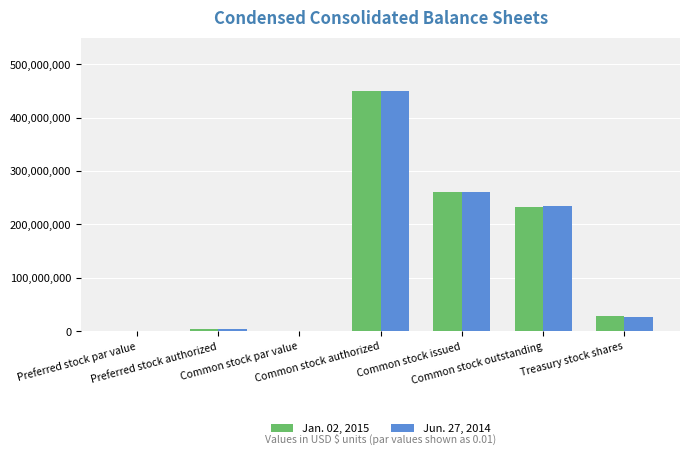

What is the maximum value shown in the chart?

450000000.0